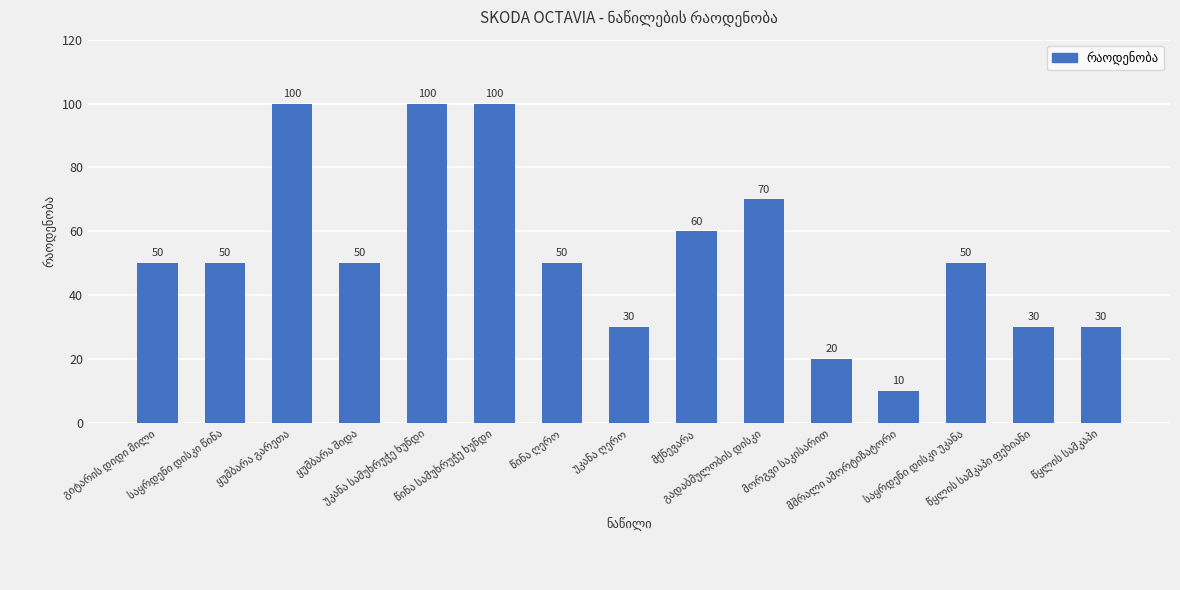

Reading left to right, transcribe all the data shown in this chart.

50	50	100	50	100	100	50	30	60	70	20	10	50	30	30